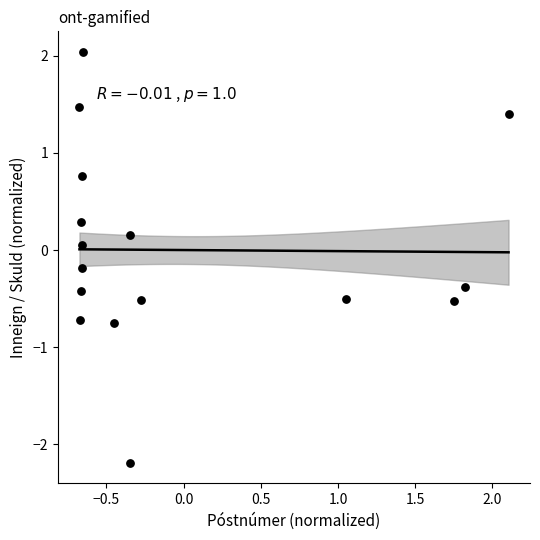

What is the range of X values (max minus min)?

2.8